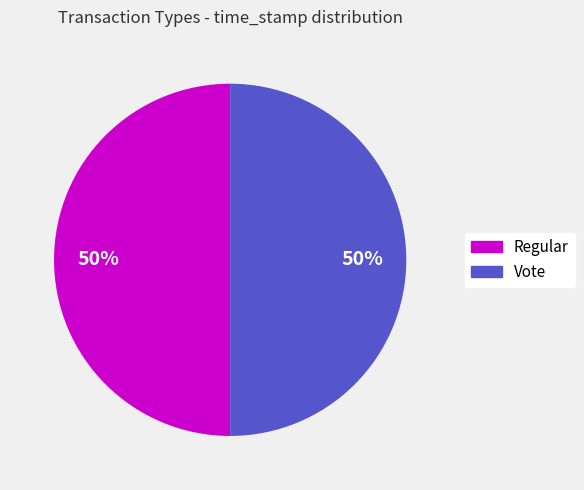

The Regular slice represents 45% of the pie. True or false?

False